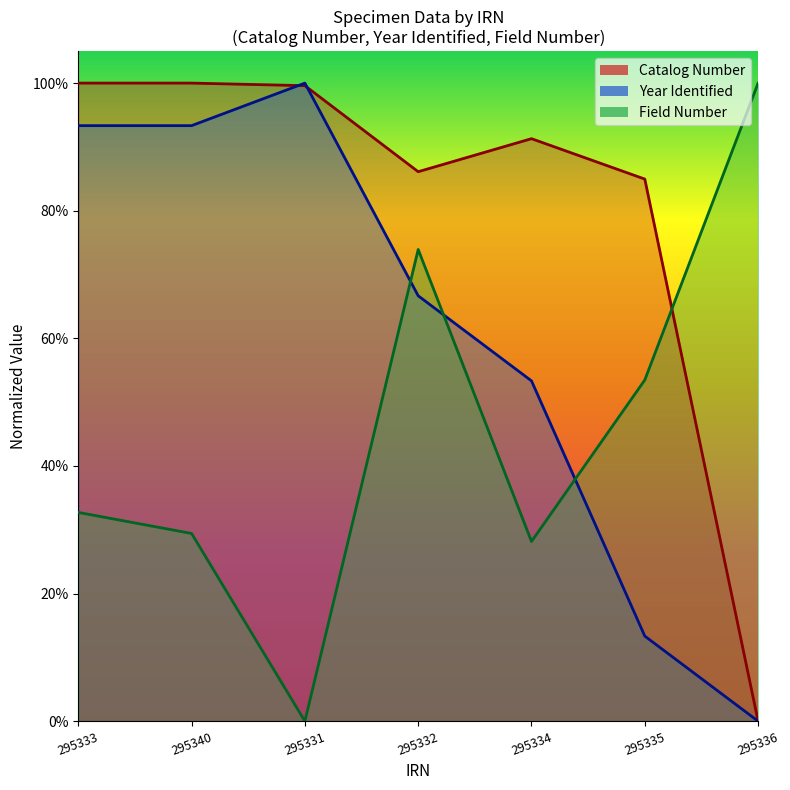

What is the label of the 1st point from the right?

295336